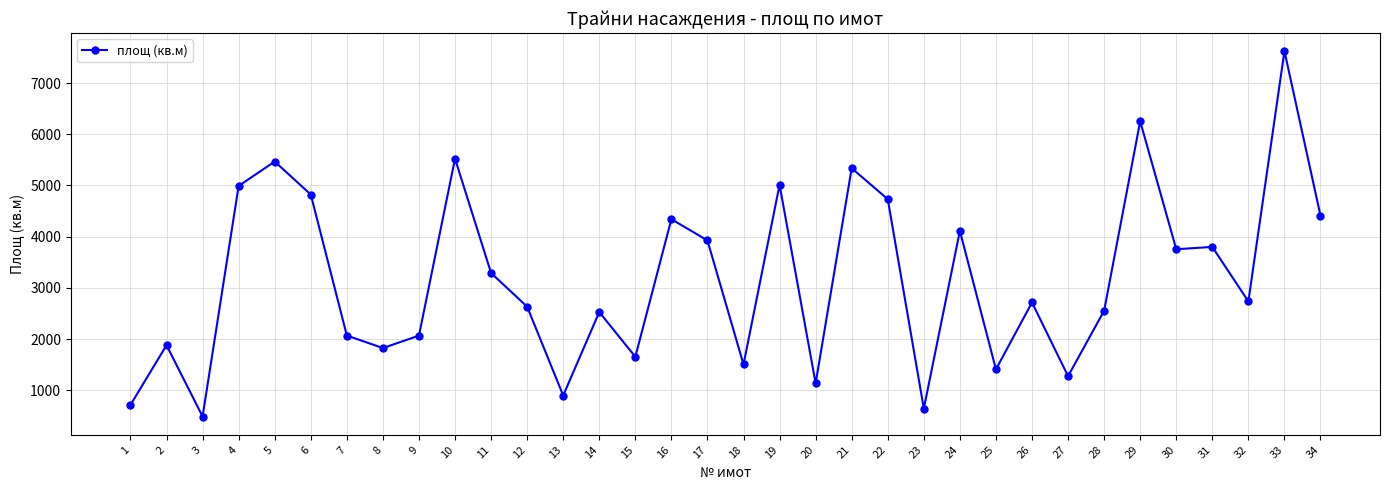

What is the difference between the values at 8 and 15?

171